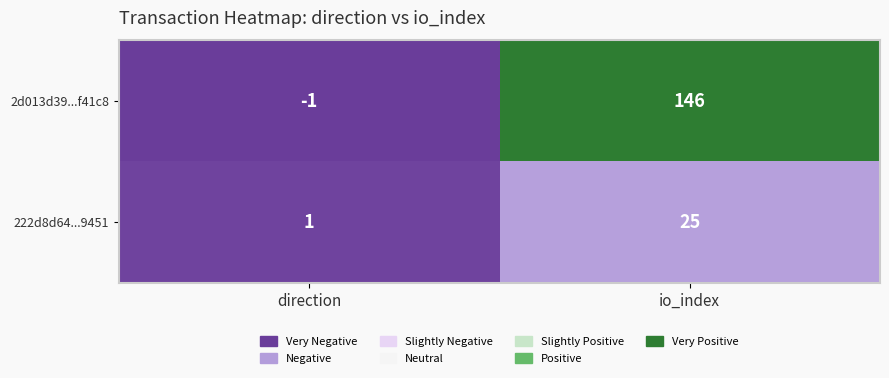

Reading right to left, list all the values displayed in this chart.

2d013d39...f41c8: 146	-1
222d8d64...9451: 25	1